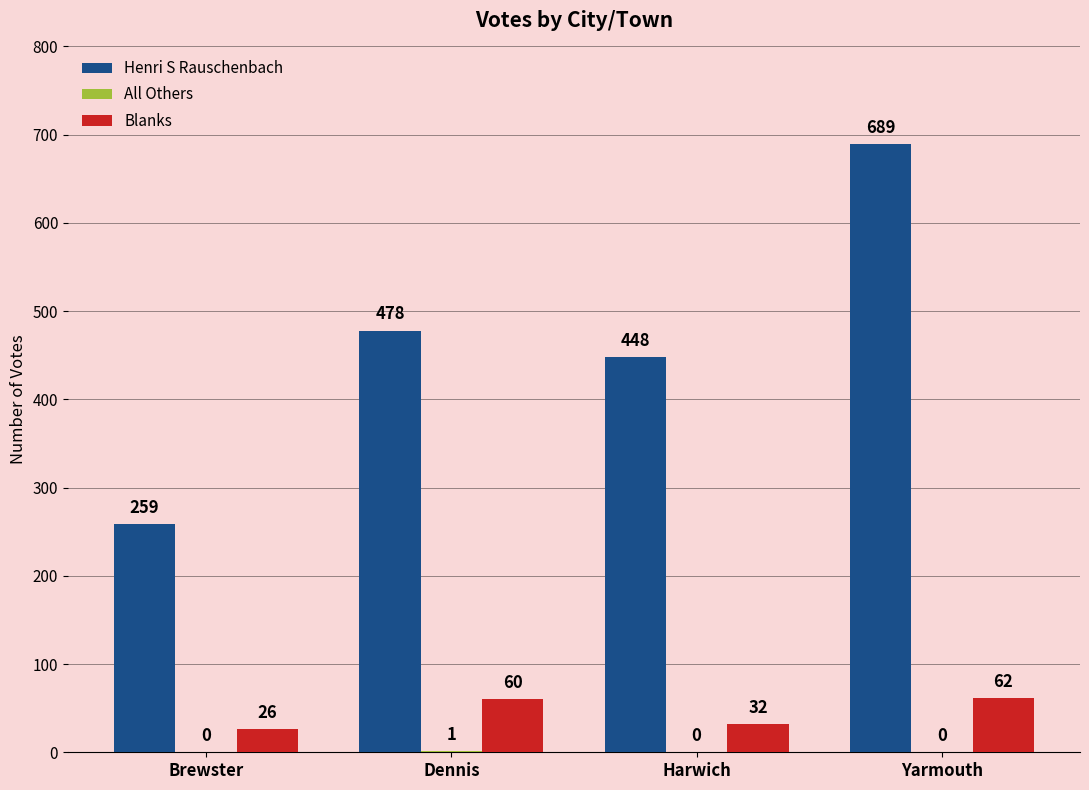

What is the sum of all Blanks values?

180